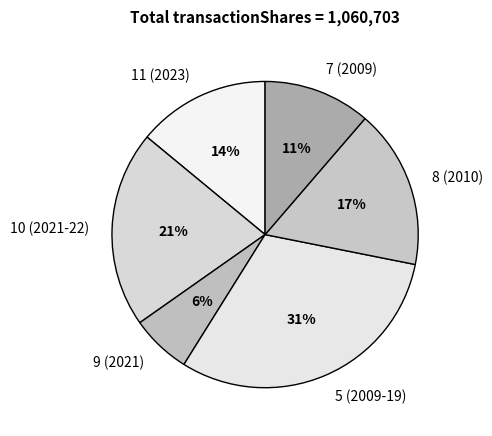

To the nearest percent, what is the average slice percentage?

17%